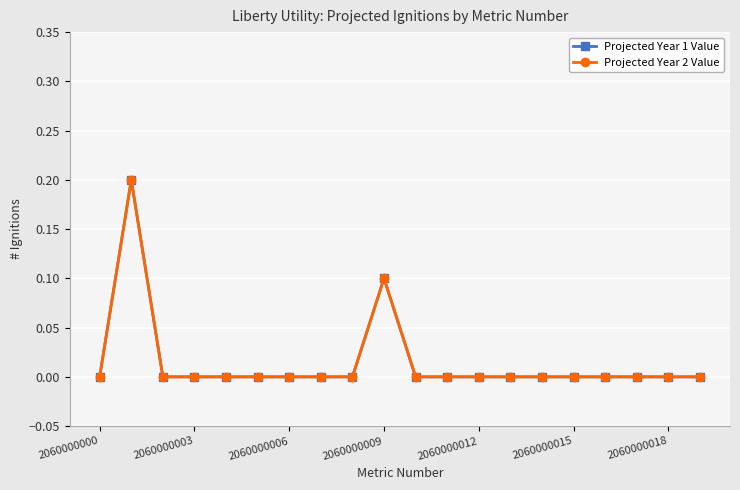

Which category has the lowest value in the Projected Year 2 Value series?

2060000000